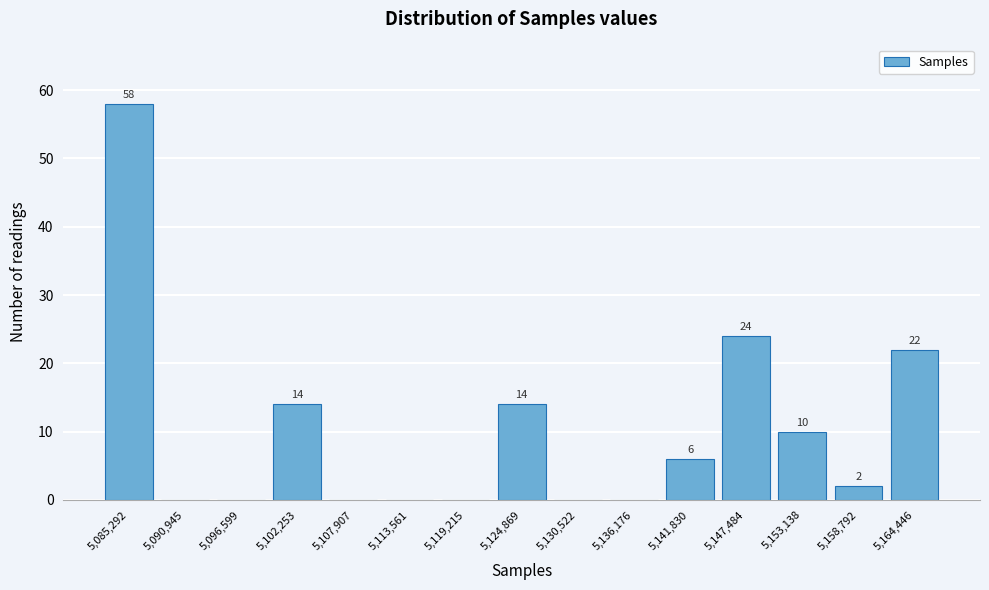

Reading left to right, extract all data points from this chart.

5,085,292=58	5,090,945=0	5,096,599=0	5,102,253=14	5,107,907=0	5,113,561=0	5,119,215=0	5,124,869=14	5,130,522=0	5,136,176=0	5,141,830=6	5,147,484=24	5,153,138=10	5,158,792=2	5,164,446=22